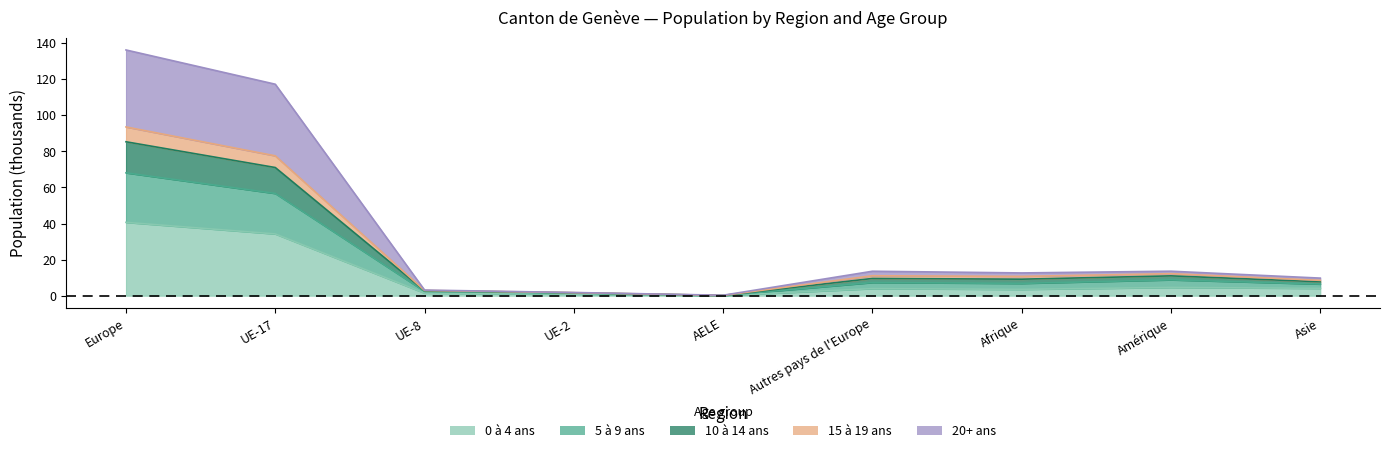

True or false: 20+ ans has a value of 0.3 at AELE.

True